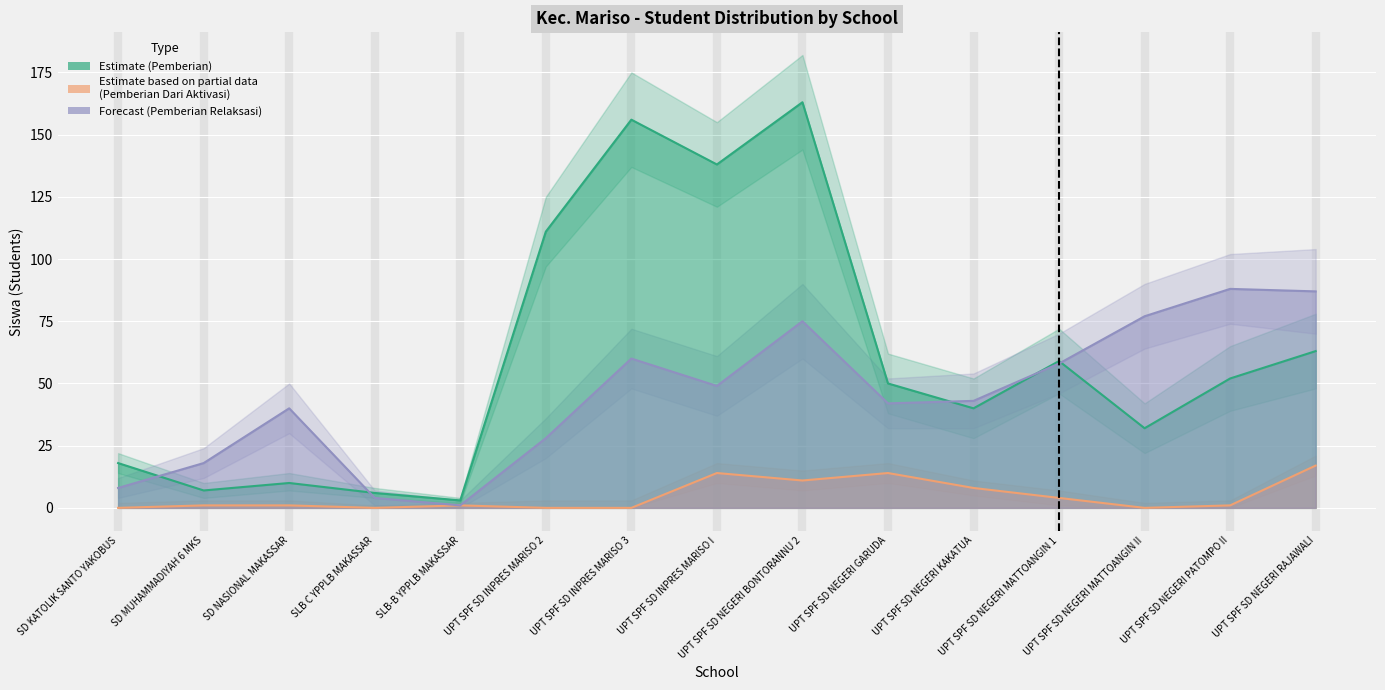

The value of Pemberian Relaksasi (Forecast) at SLB-B YPPLB MAKASSAR is 1. True or false?

True